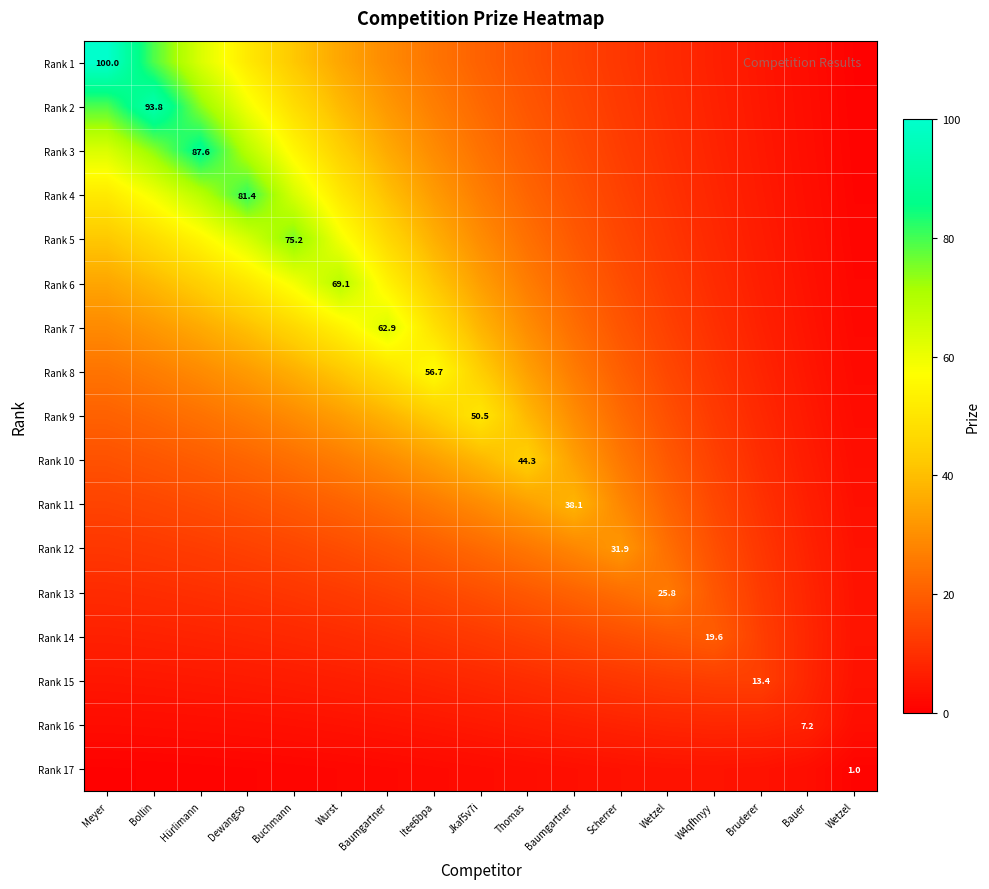

At which category is the sum across all series the highest?

Hürlimann